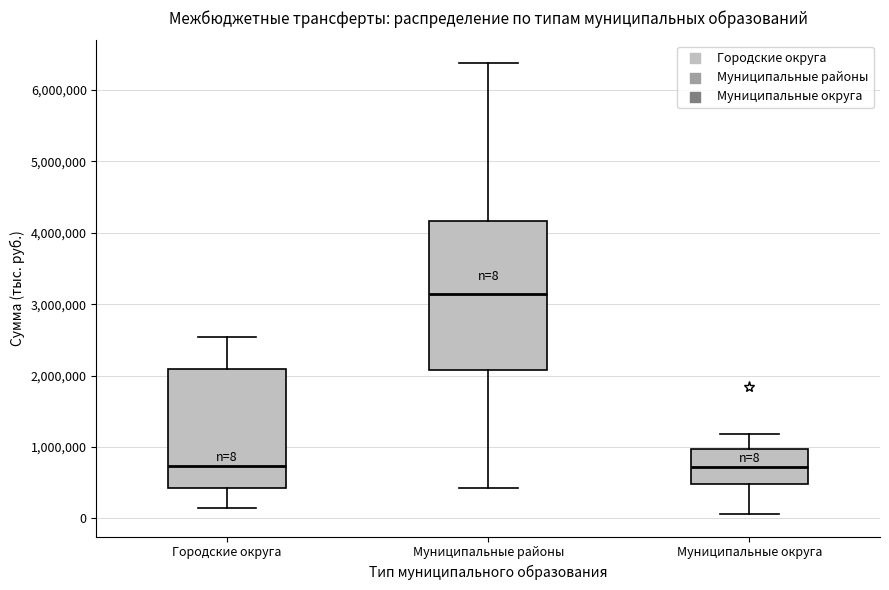

Which box has the highest median line?

Муниципальные районы